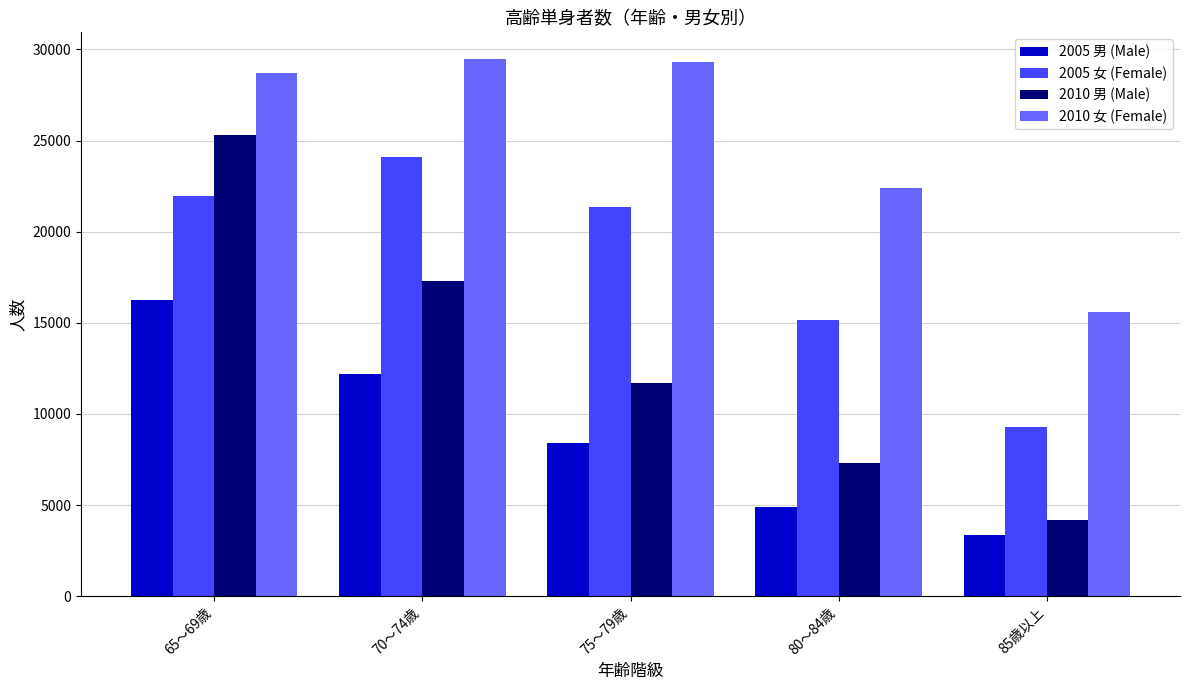

What is the label of the 3rd bar from the right?

75～79歳